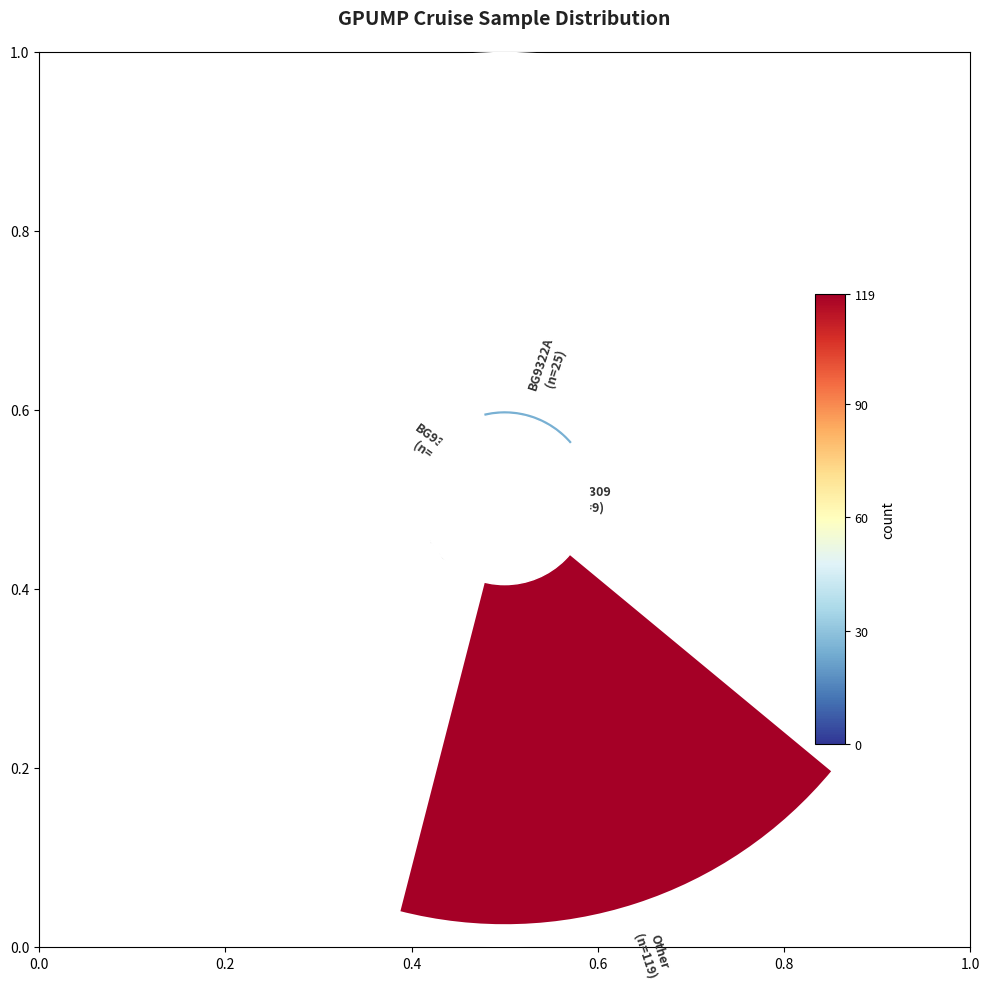

To the nearest percent, what is the difference between the BG9309 and CD83 slice percentages?

2%